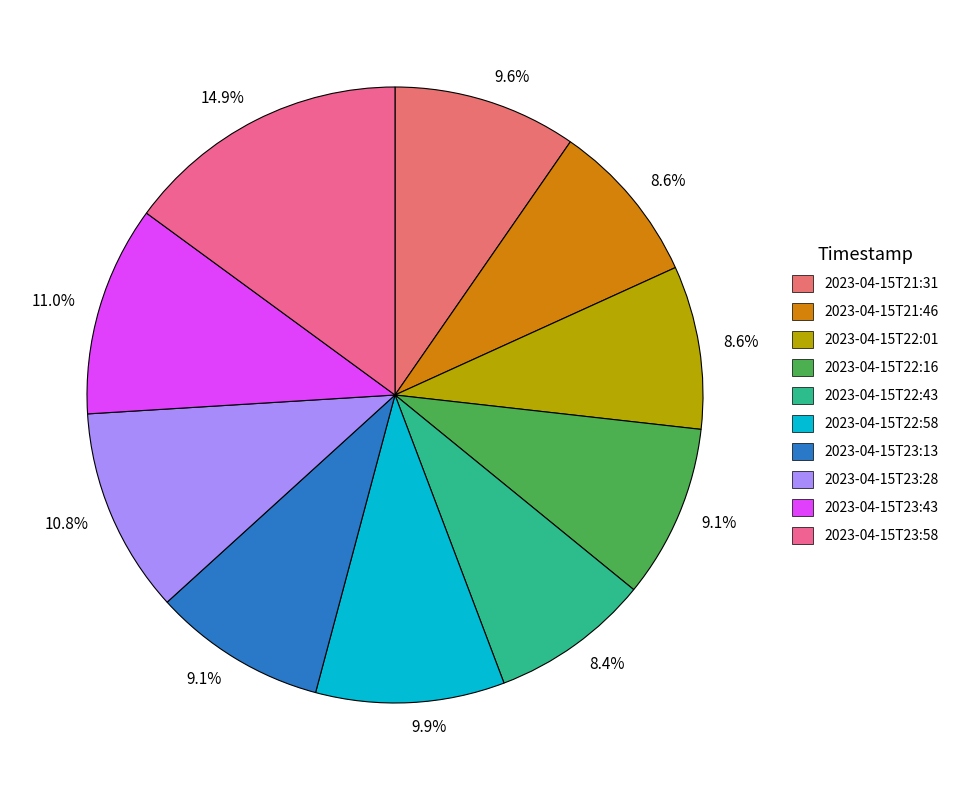

What is the largest slice in the pie chart?

2023-04-15T23:58